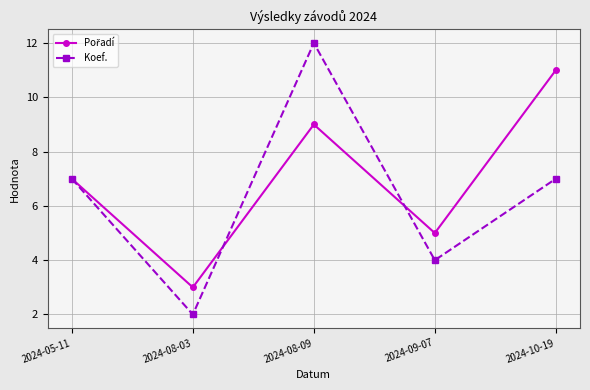

How many data points does each series have?

5